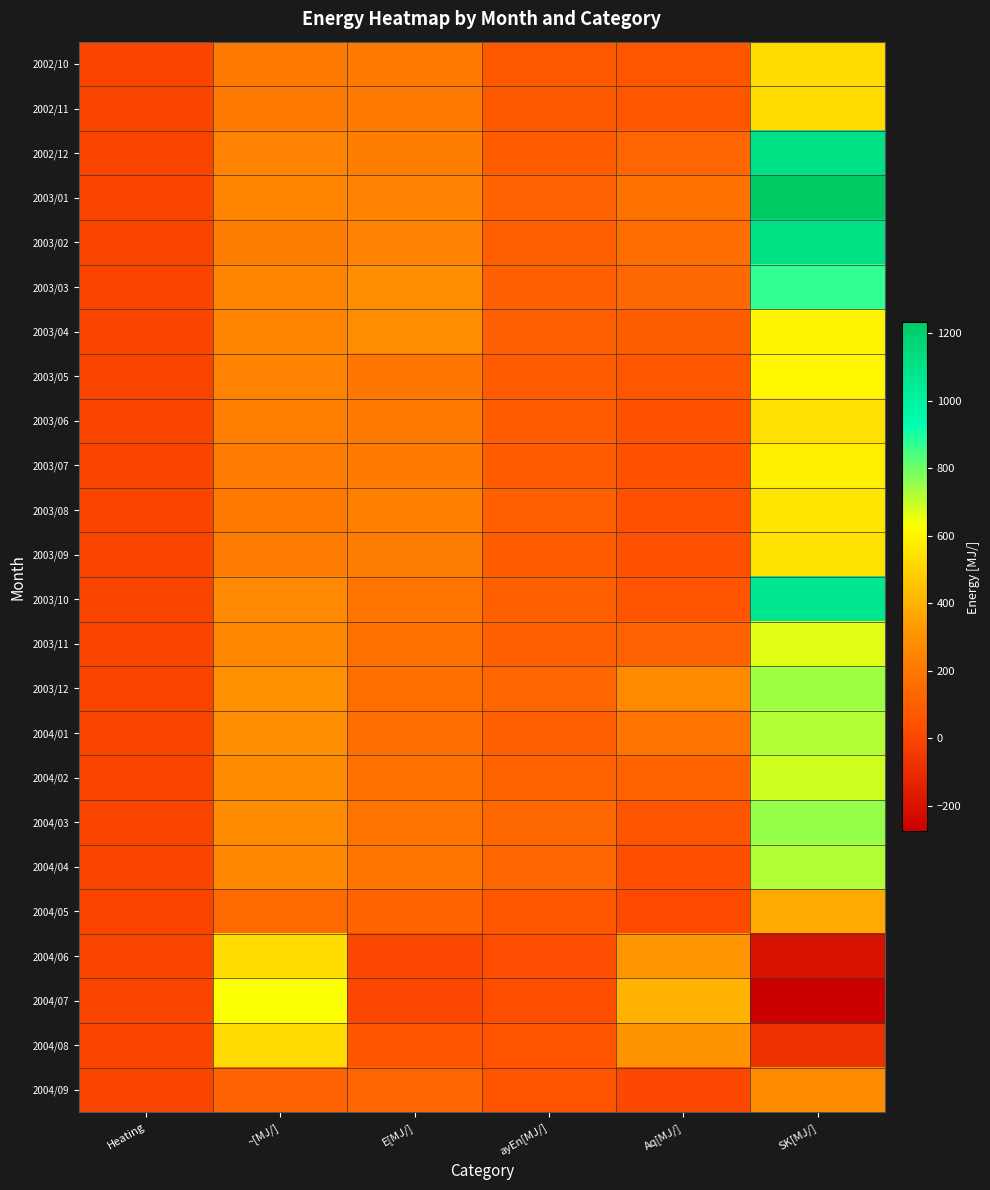

Reading left to right, transcribe all the data shown in this chart.

2002/10: Heating=0.0	~[MJ/]=209.0	E[MJ/]=208.6	ayEn[MJ/]=77.5	Aq[MJ/]=70.0	SK[MJ/]=524.1
2002/11: Heating=0.0	~[MJ/]=209.0	E[MJ/]=208.6	ayEn[MJ/]=77.5	Aq[MJ/]=70.0	SK[MJ/]=524.1
2002/12: Heating=0.0	~[MJ/]=242.0	E[MJ/]=222.9	ayEn[MJ/]=91.4	Aq[MJ/]=124.9	SK[MJ/]=1100.5
2003/01: Heating=0.0	~[MJ/]=253.9	E[MJ/]=241.8	ayEn[MJ/]=112.1	Aq[MJ/]=170.1	SK[MJ/]=1232.2
2003/02: Heating=0.0	~[MJ/]=224.7	E[MJ/]=245.0	ayEn[MJ/]=98.7	Aq[MJ/]=155.3	SK[MJ/]=1101.1
2003/03: Heating=0.0	~[MJ/]=250.8	E[MJ/]=287.4	ayEn[MJ/]=100.5	Aq[MJ/]=135.7	SK[MJ/]=872.6
2003/04: Heating=0.0	~[MJ/]=246.0	E[MJ/]=284.1	ayEn[MJ/]=99.8	Aq[MJ/]=98.0	SK[MJ/]=602.0
2003/05: Heating=0.0	~[MJ/]=237.2	E[MJ/]=194.8	ayEn[MJ/]=86.4	Aq[MJ/]=65.3	SK[MJ/]=603.6
2003/06: Heating=0.0	~[MJ/]=228.0	E[MJ/]=208.9	ayEn[MJ/]=85.0	Aq[MJ/]=48.1	SK[MJ/]=538.8
2003/07: Heating=0.0	~[MJ/]=215.8	E[MJ/]=211.8	ayEn[MJ/]=85.9	Aq[MJ/]=40.7	SK[MJ/]=585.1
2003/08: Heating=0.0	~[MJ/]=203.7	E[MJ/]=233.1	ayEn[MJ/]=101.9	Aq[MJ/]=38.9	SK[MJ/]=557.3
2003/09: Heating=0.0	~[MJ/]=214.7	E[MJ/]=220.2	ayEn[MJ/]=93.1	Aq[MJ/]=38.8	SK[MJ/]=546.8
2003/10: Heating=0.0	~[MJ/]=266.9	E[MJ/]=187.1	ayEn[MJ/]=102.2	Aq[MJ/]=52.2	SK[MJ/]=1066.4
2003/11: Heating=0.0	~[MJ/]=265.0	E[MJ/]=168.6	ayEn[MJ/]=108.2	Aq[MJ/]=111.3	SK[MJ/]=665.1
2003/12: Heating=0.0	~[MJ/]=293.3	E[MJ/]=166.0	ayEn[MJ/]=122.7	Aq[MJ/]=270.5	SK[MJ/]=740.5
2004/01: Heating=0.0	~[MJ/]=292.2	E[MJ/]=158.3	ayEn[MJ/]=103.0	Aq[MJ/]=181.8	SK[MJ/]=718.3
2004/02: Heating=0.0	~[MJ/]=275.4	E[MJ/]=169.1	ayEn[MJ/]=116.7	Aq[MJ/]=119.0	SK[MJ/]=684.6
2004/03: Heating=0.0	~[MJ/]=275.2	E[MJ/]=183.1	ayEn[MJ/]=131.7	Aq[MJ/]=62.2	SK[MJ/]=754.0
2004/04: Heating=0.0	~[MJ/]=263.6	E[MJ/]=188.8	ayEn[MJ/]=122.4	Aq[MJ/]=34.6	SK[MJ/]=721.5
2004/05: Heating=0.0	~[MJ/]=144.7	E[MJ/]=120.2	ayEn[MJ/]=67.1	Aq[MJ/]=18.4	SK[MJ/]=381.0
2004/06: Heating=0.0	~[MJ/]=528.5	E[MJ/]=4.4	ayEn[MJ/]=27.1	Aq[MJ/]=315.7	SK[MJ/]=-201.6
2004/07: Heating=0.0	~[MJ/]=632.3	E[MJ/]=5.2	ayEn[MJ/]=33.8	Aq[MJ/]=406.0	SK[MJ/]=-275.4
2004/08: Heating=0.0	~[MJ/]=521.2	E[MJ/]=58.2	ayEn[MJ/]=55.6	Aq[MJ/]=308.8	SK[MJ/]=-77.7
2004/09: Heating=0.0	~[MJ/]=114.5	E[MJ/]=123.4	ayEn[MJ/]=54.4	Aq[MJ/]=12.6	SK[MJ/]=279.9